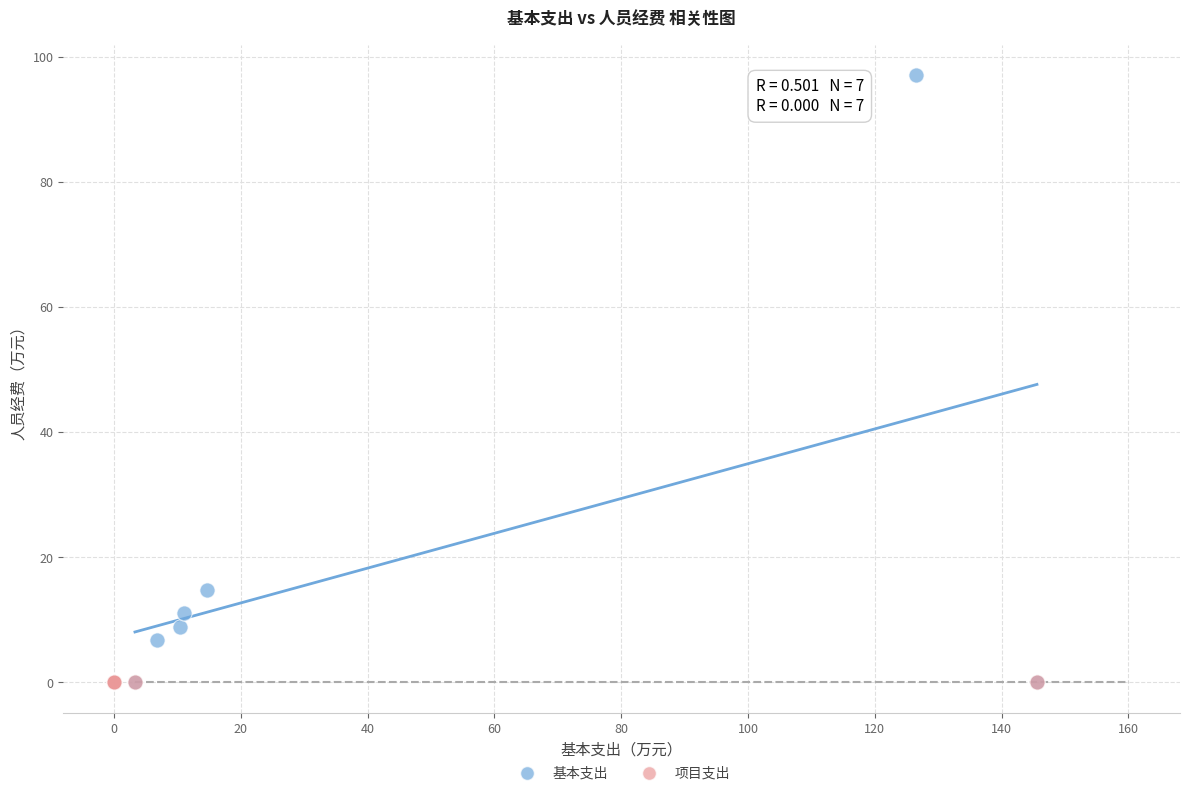

Which series reaches the maximum Y coordinate?

基本支出